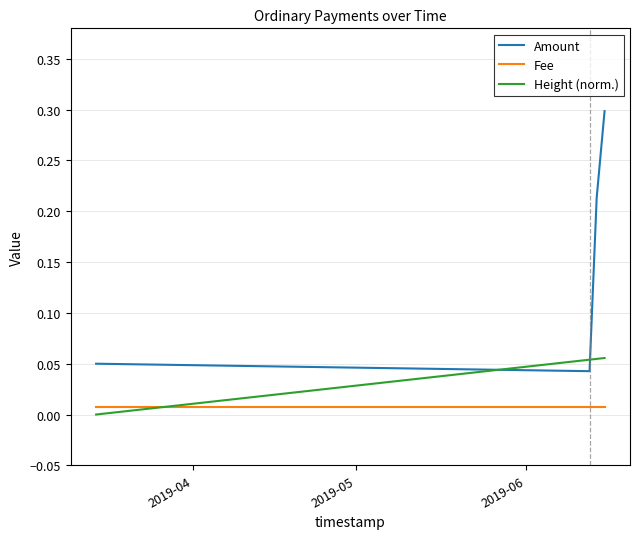

What is the maximum value shown in the chart?

0.3